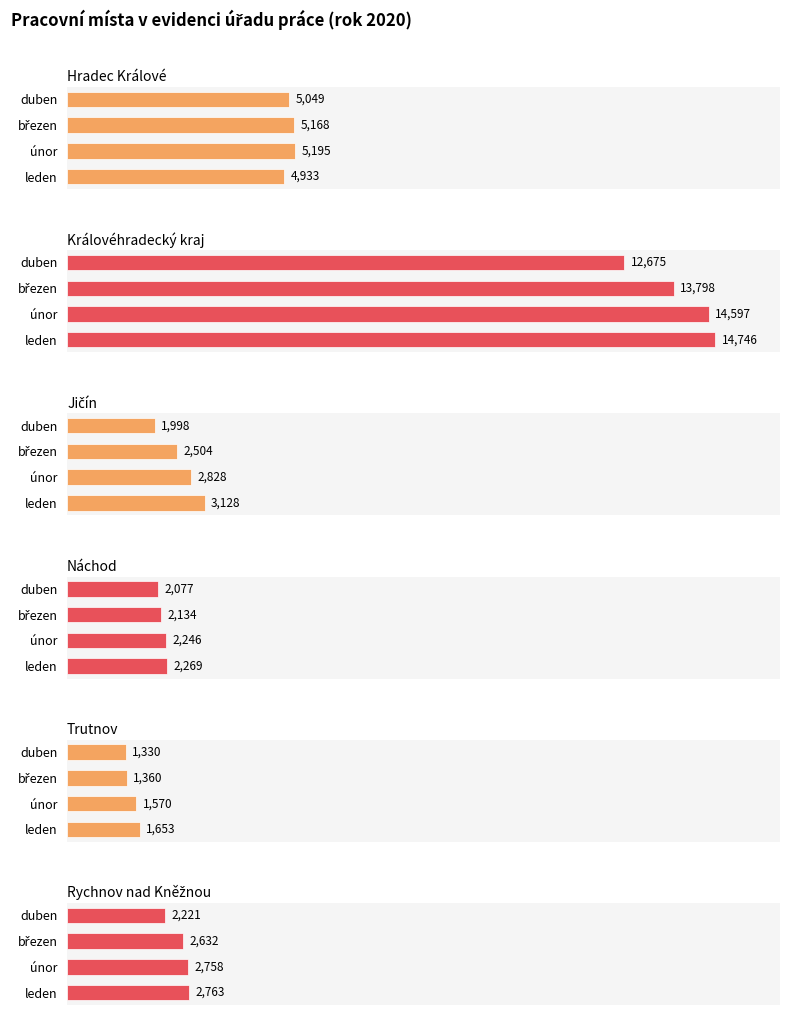

List the labels in order of Trutnov value, smallest first.

duben, březen, únor, leden